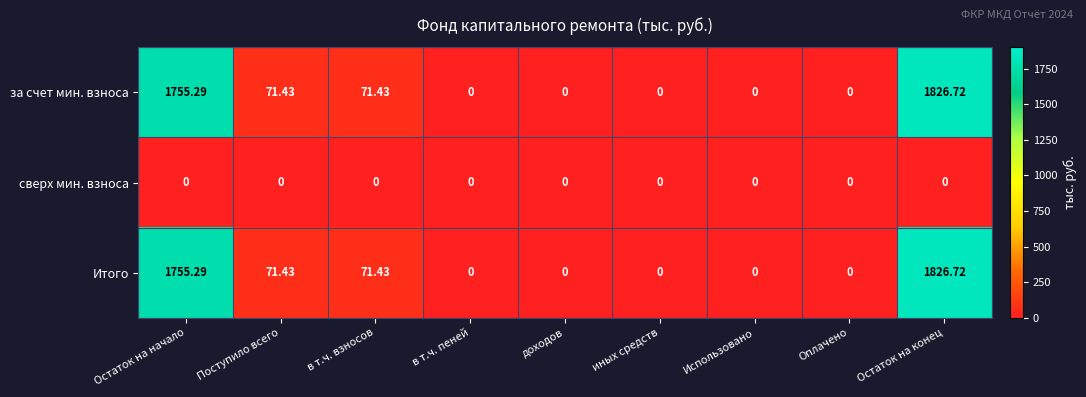

At which category is the sum across all series the highest?

Остаток на конец